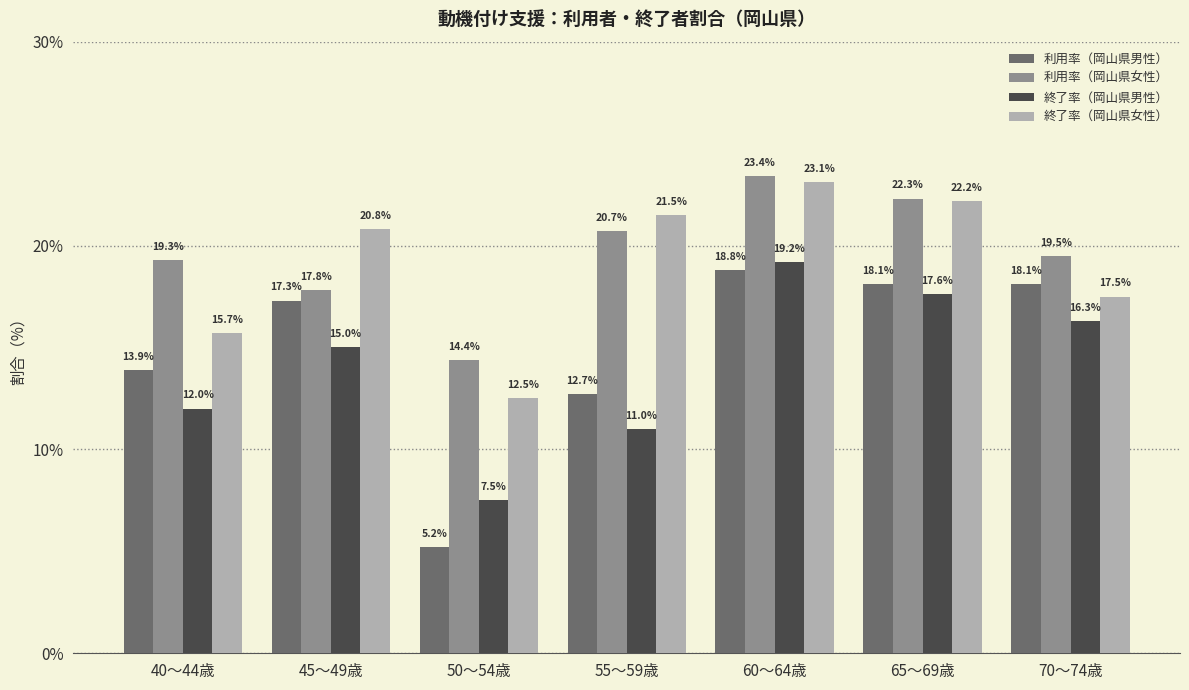

Where is 終了率（岡山県男性） nearest to the value 13?

40～44歳